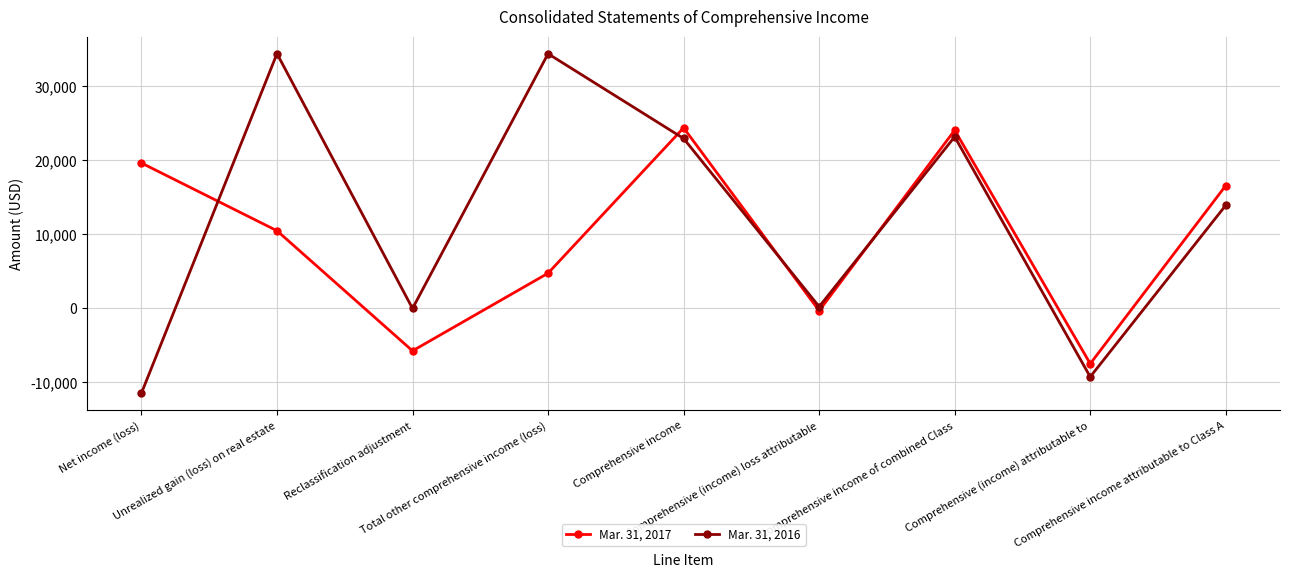

At which category does Mar. 31, 2016 reach its first local valley?

Reclassification adjustment